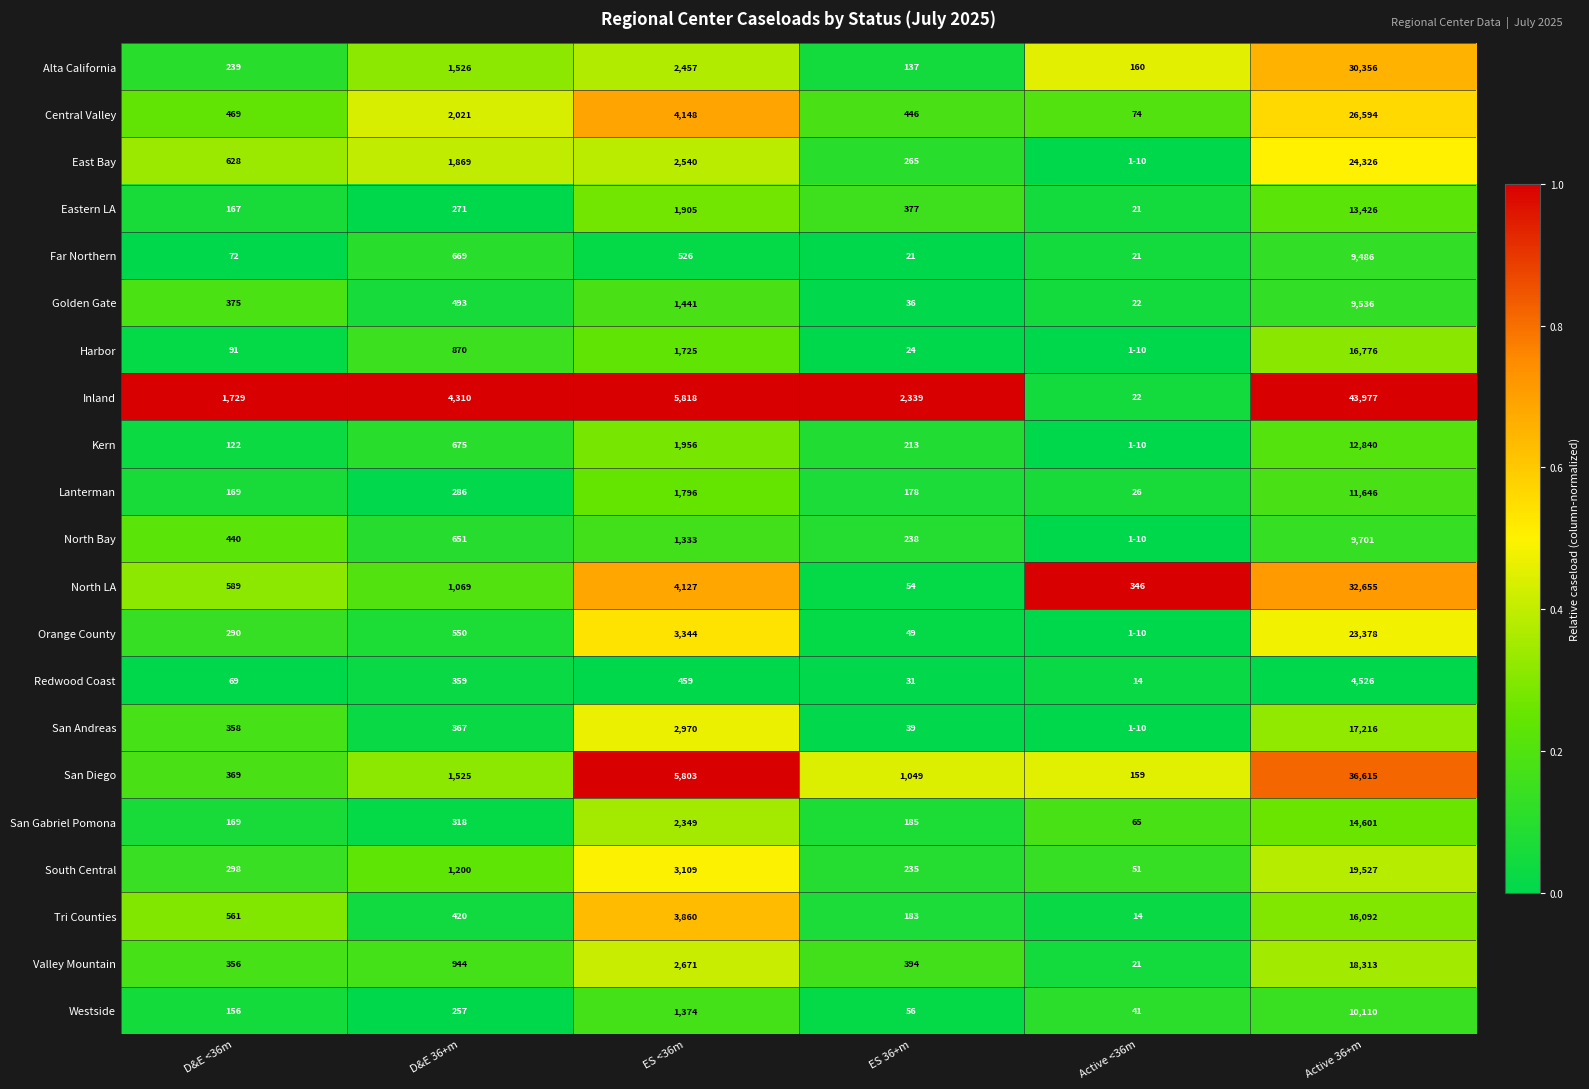

What is the spread (max minus min) of values at D&E <36m?

1660